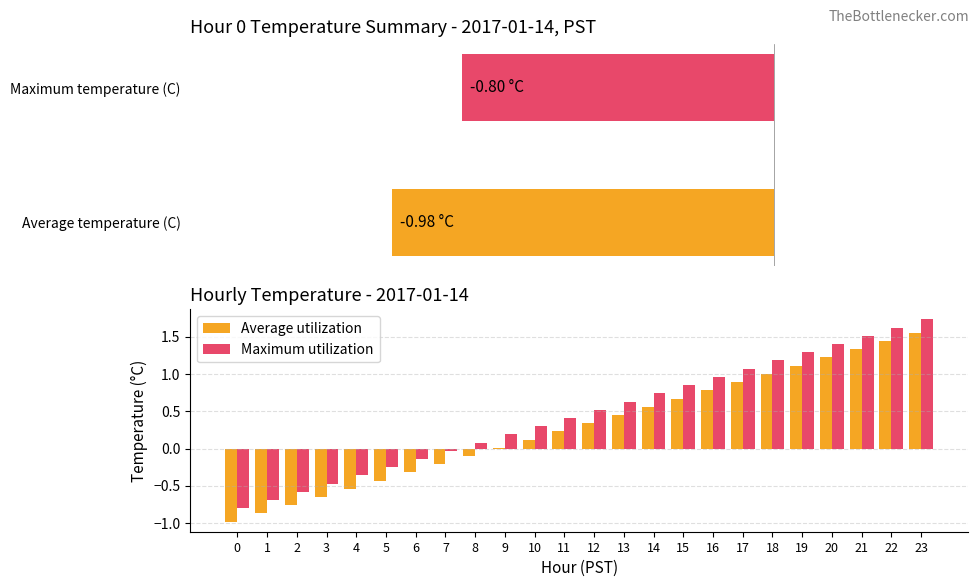

How many groups of bars are there?

24